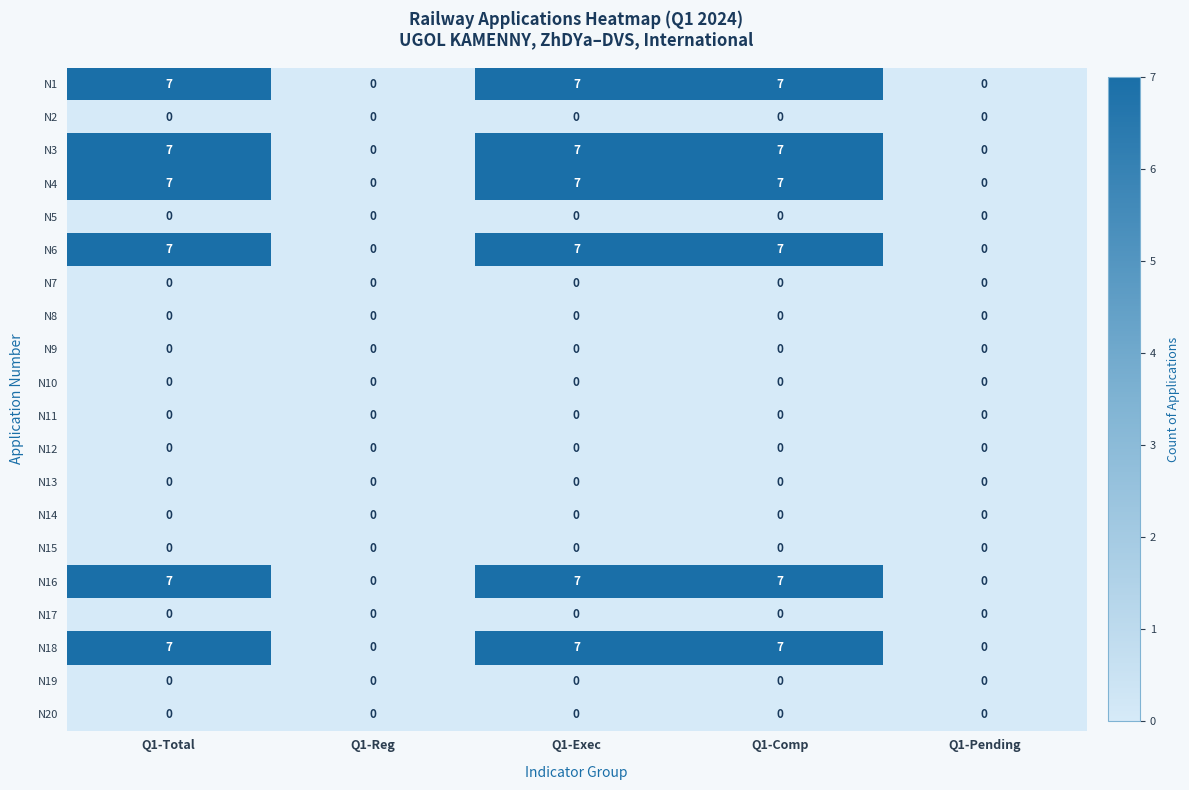

What is the average value of the N4 series?

4